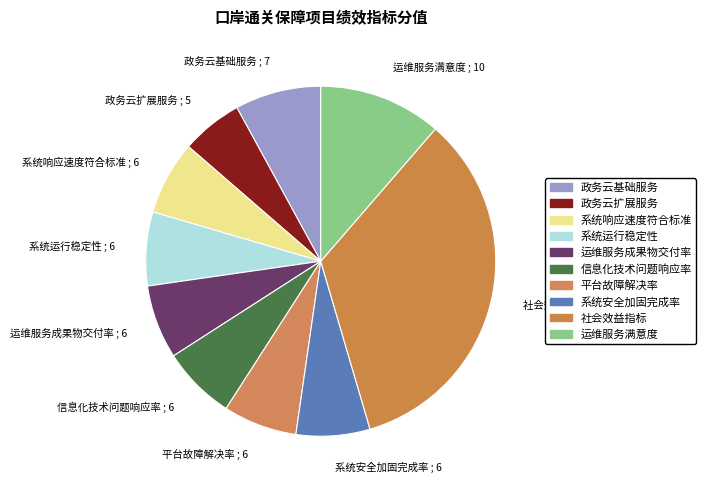

Which slice is the smallest?

政务云扩展服务